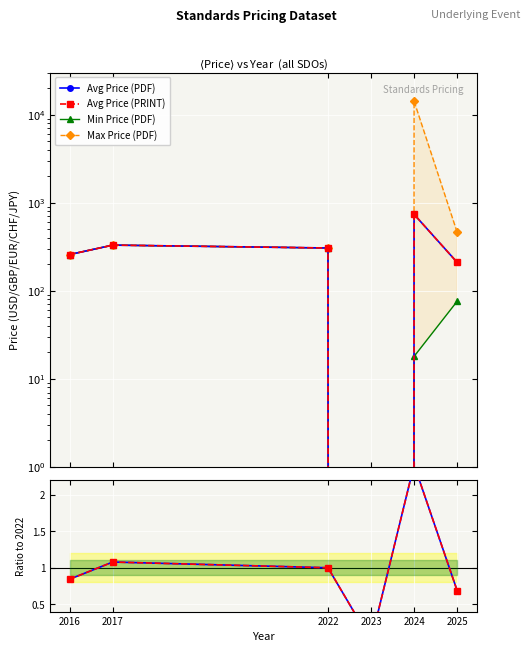

How many lines are shown in the chart?

6